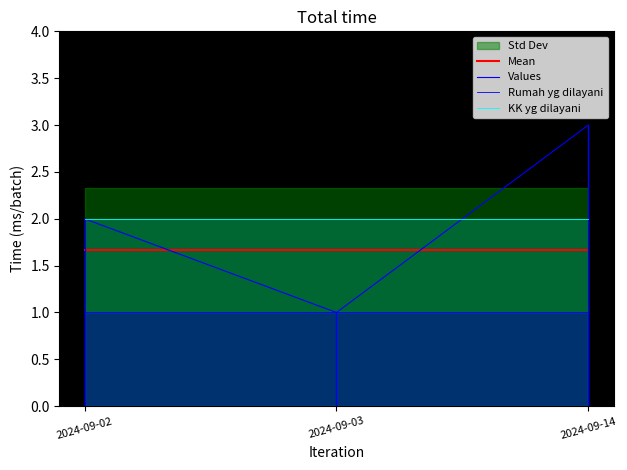

What is the approximate value of Rumah yg dilayani at 2024-09-02?

1.0